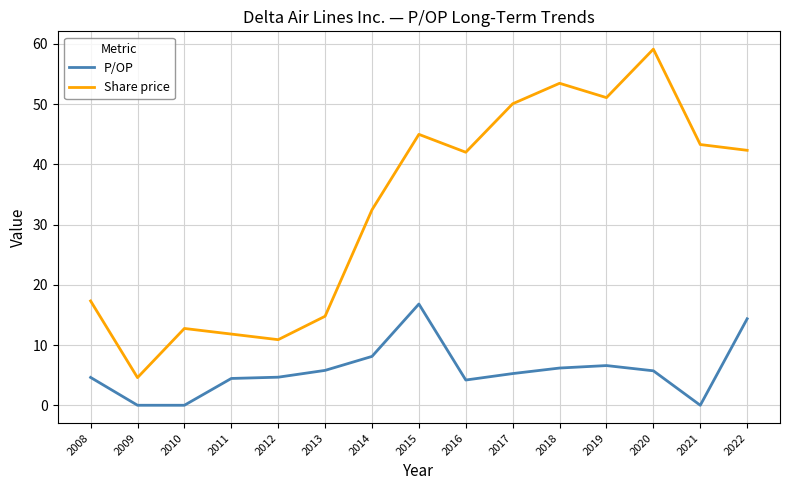

The value of P/OP at 2019 is 6.6. True or false?

True